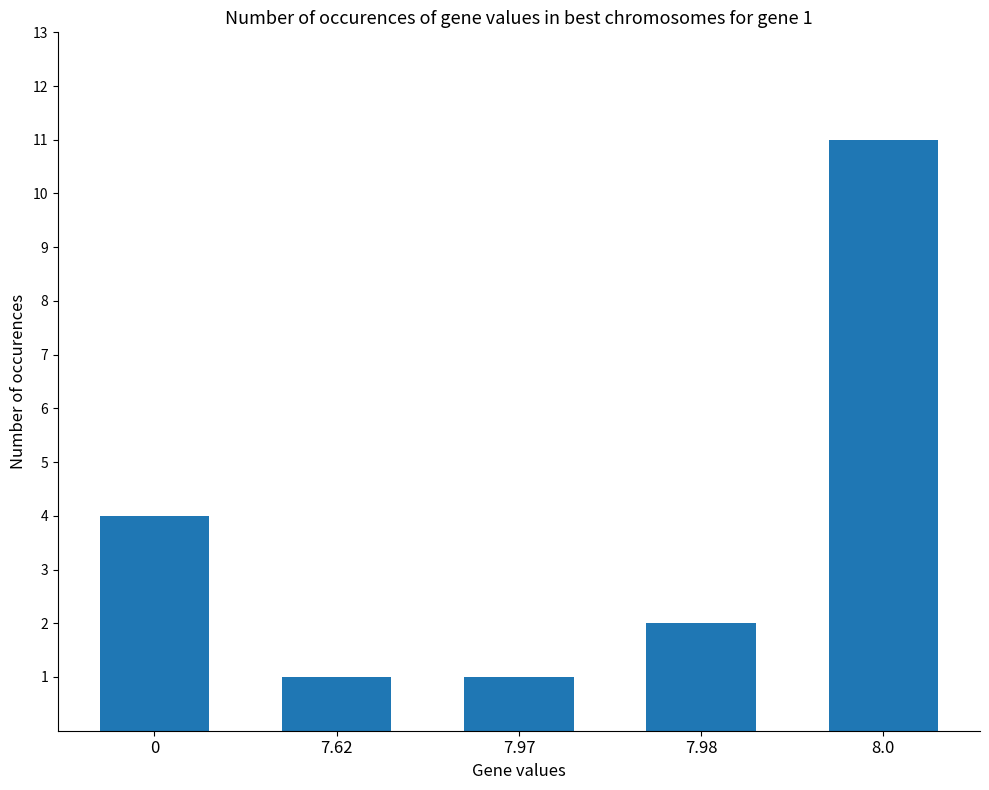

The value at 7.62 is 1. True or false?

True